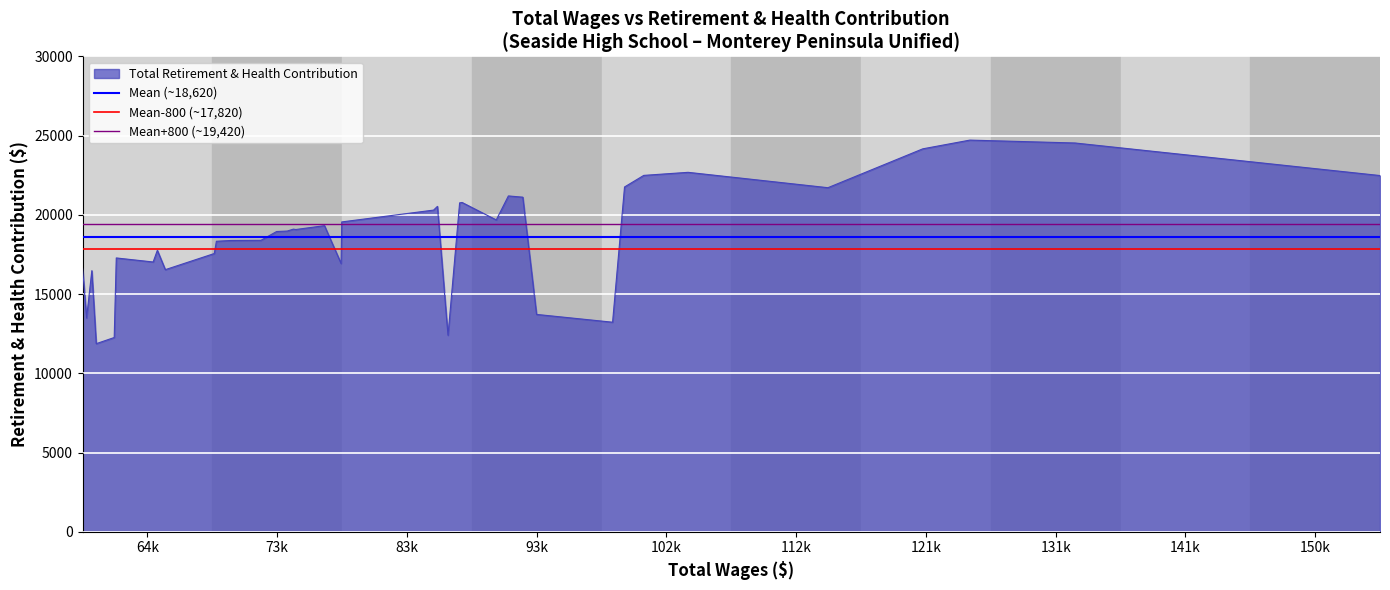

What is the maximum value for Total Retirement & Health Contribution?

24721